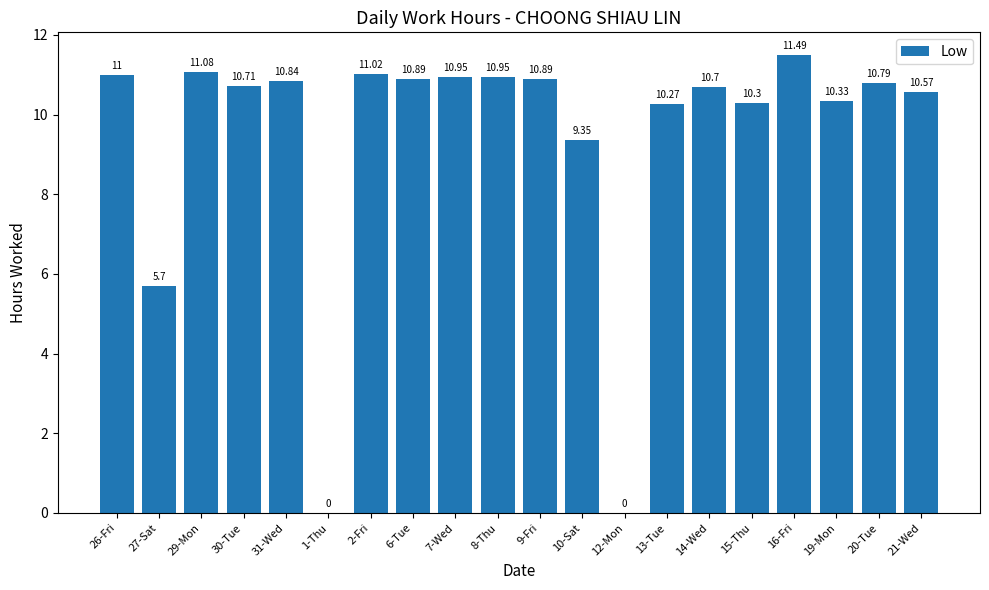

At which label is the value closest to 5?

27-Sat